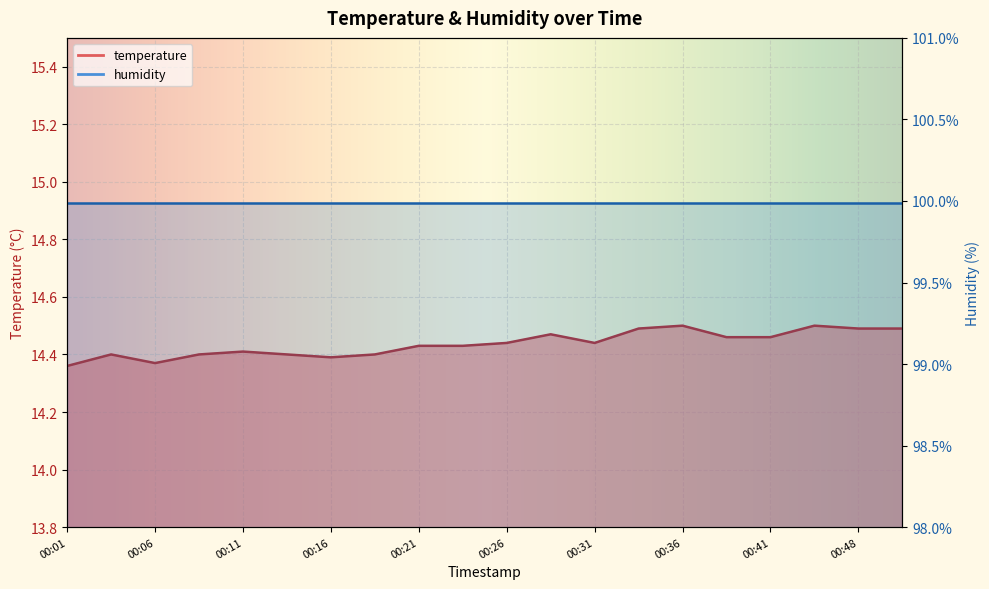

Where is the data nearest to the value 14?

00:01